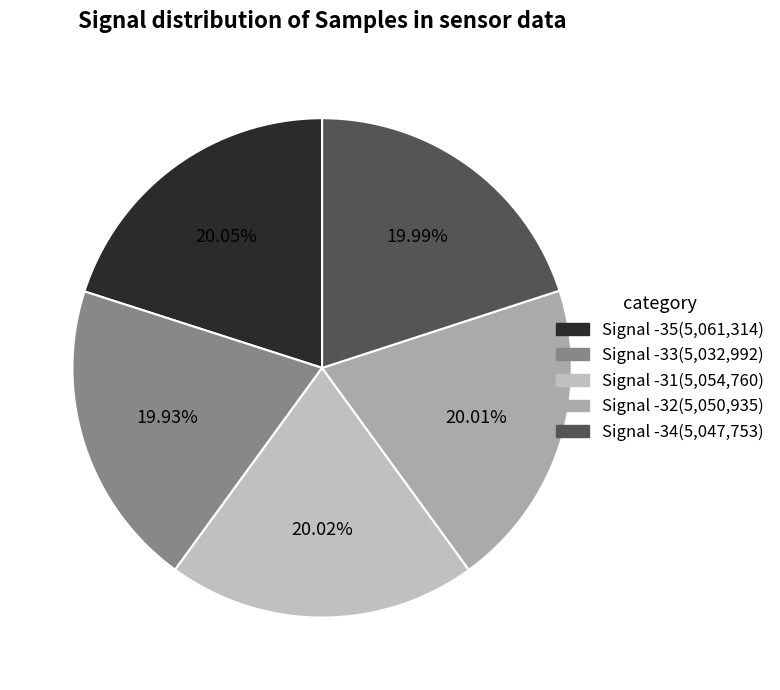

To the nearest percent, what is the combined percentage of Signal -34 and Signal -32?

40%